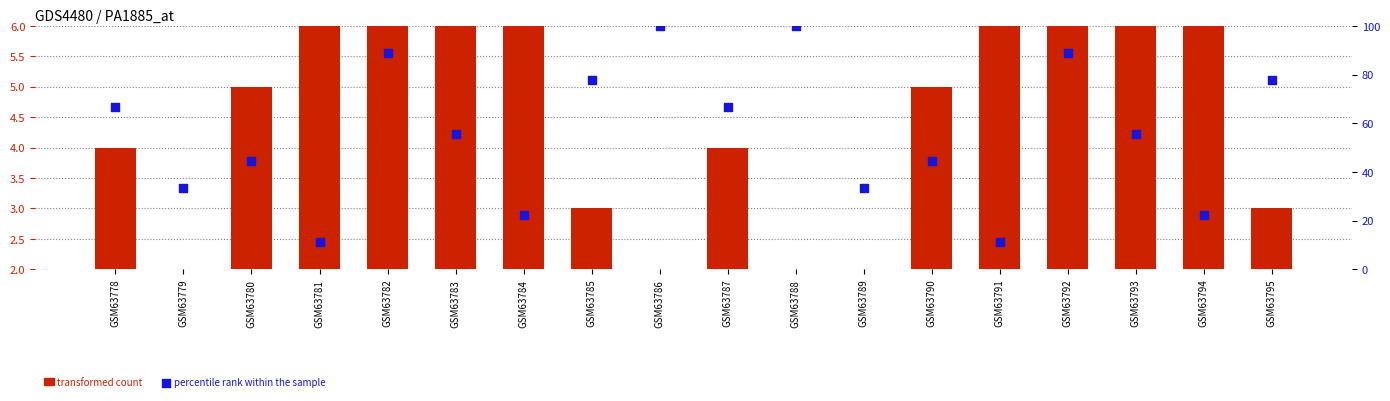

What is the total value across all series at GSM63791?

17.1